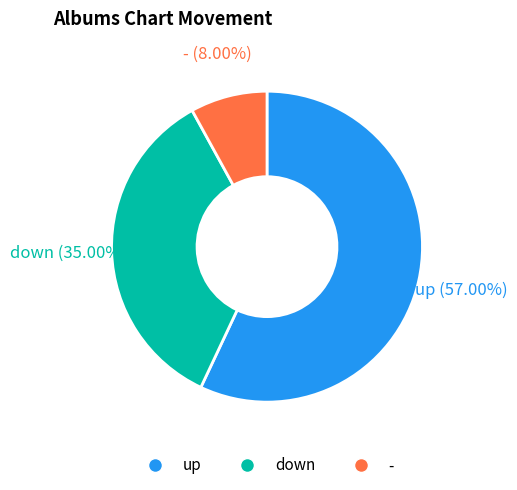

Which slice represents more than half of the pie?

up